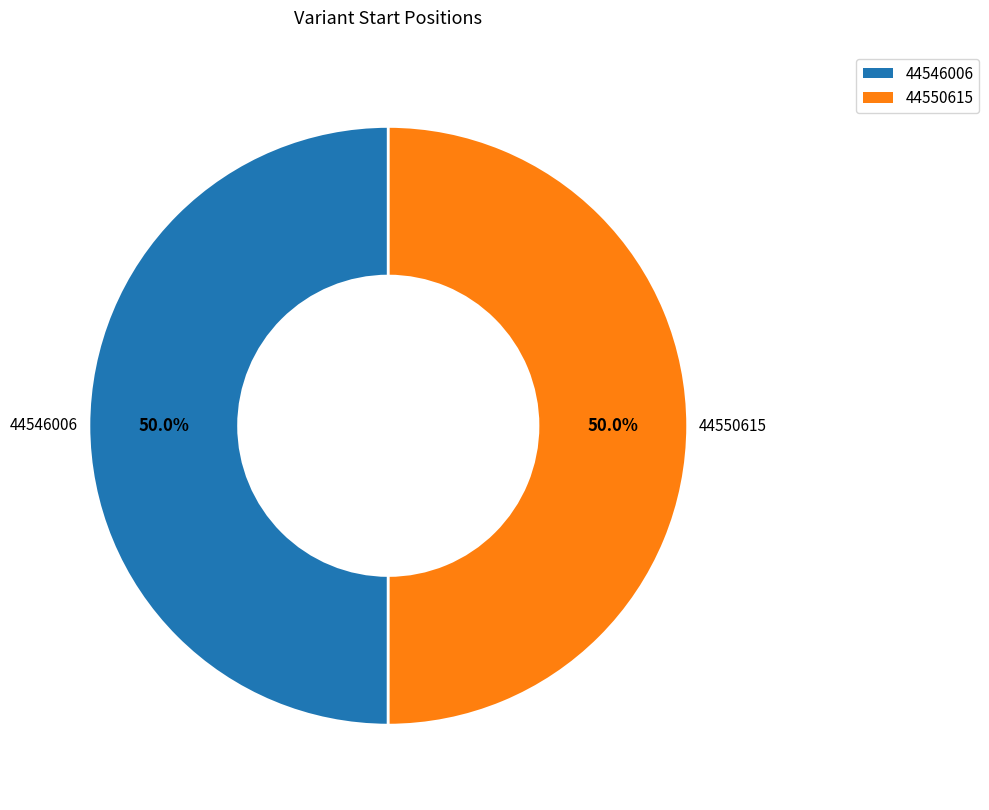

Combined, what portion of the pie is 44550615 and 44546006?

100.0%